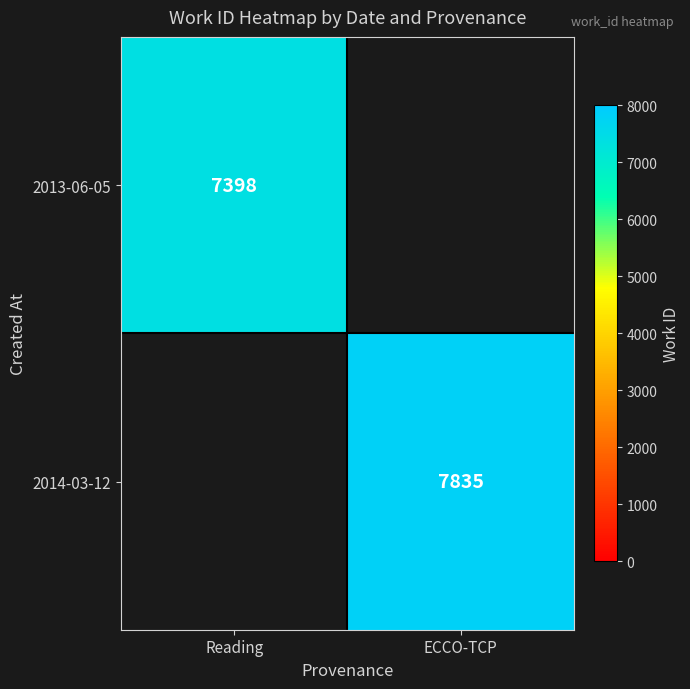

The value of 2013-06-05 at Reading is 9887. True or false?

False